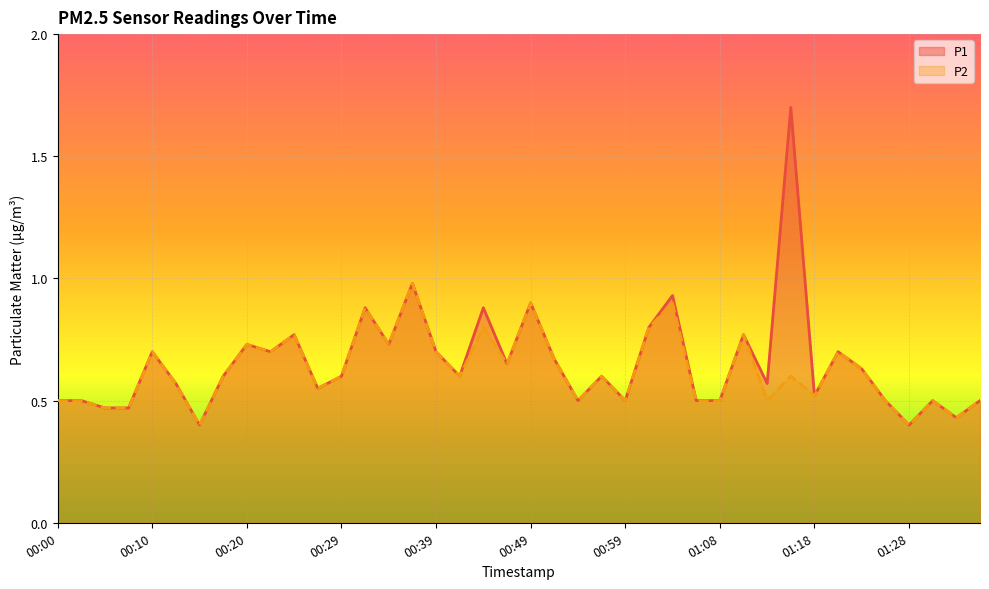

Which series has the widest spread of values?

P1